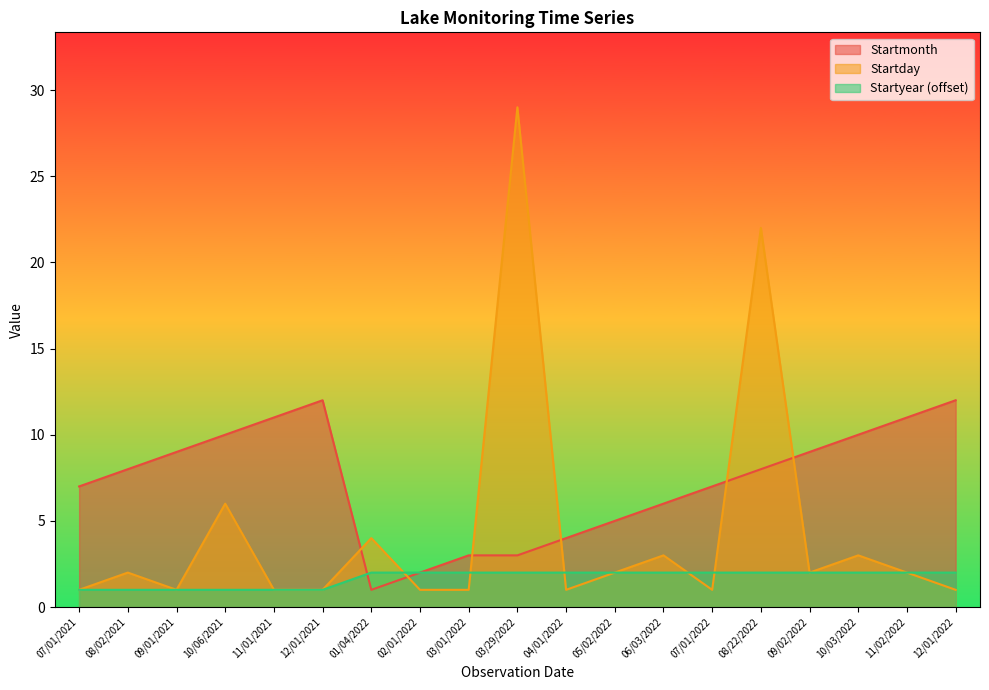

What is the highest value of the Startday series?

29